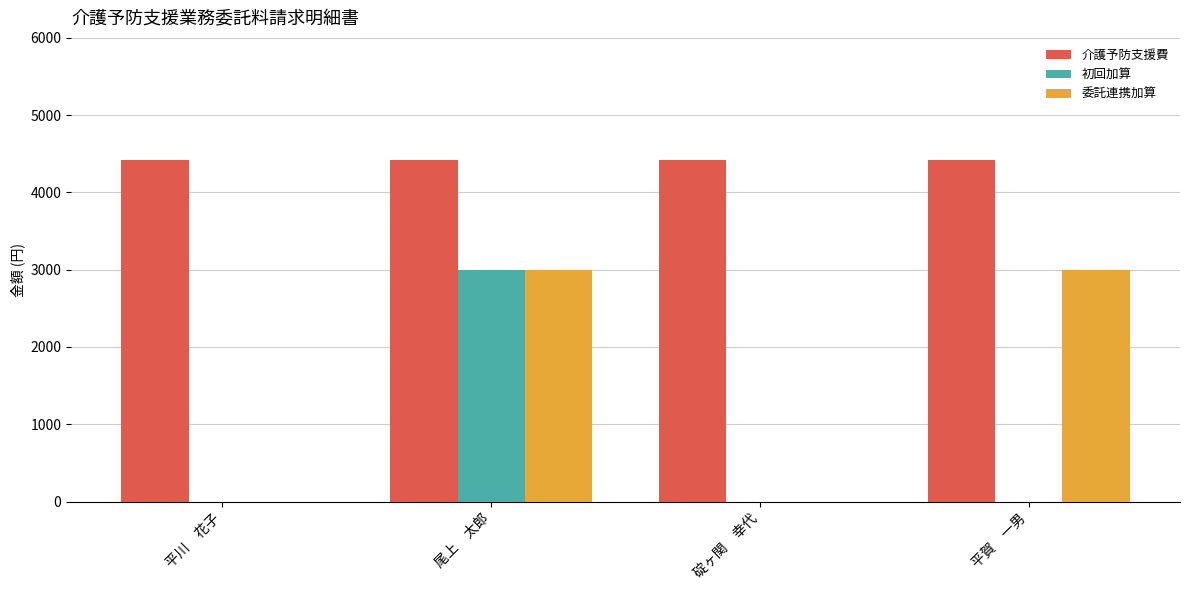

What is the maximum value shown in the chart?

4420